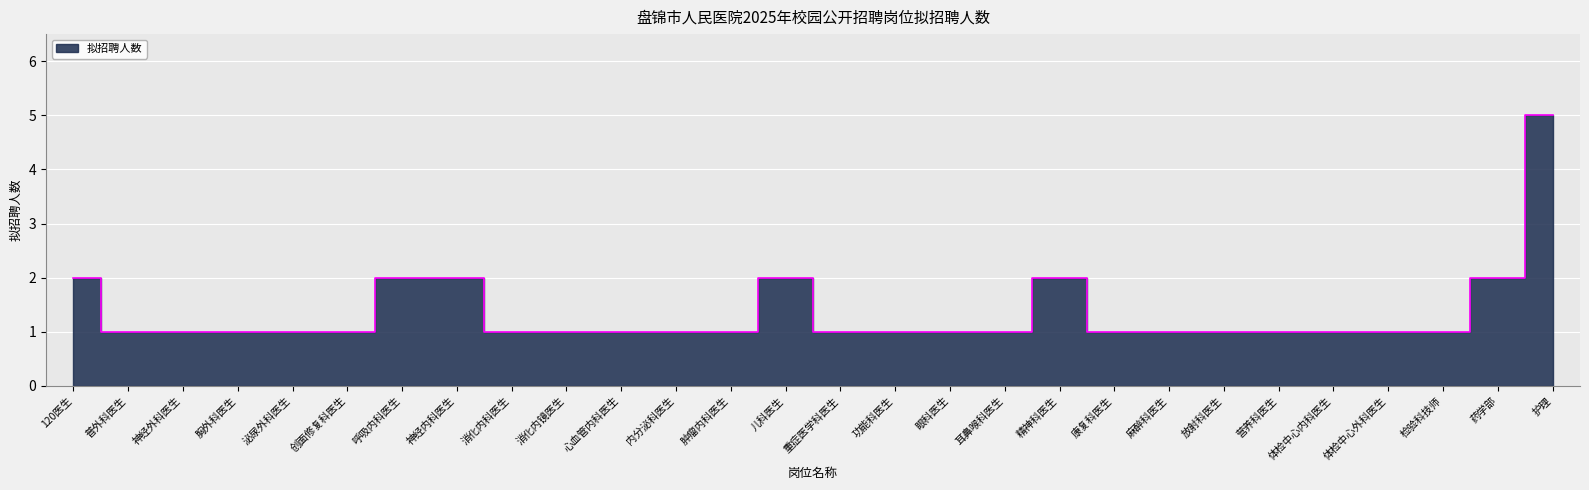

At which category does the chart reach its minimum across all series?

普外科医生